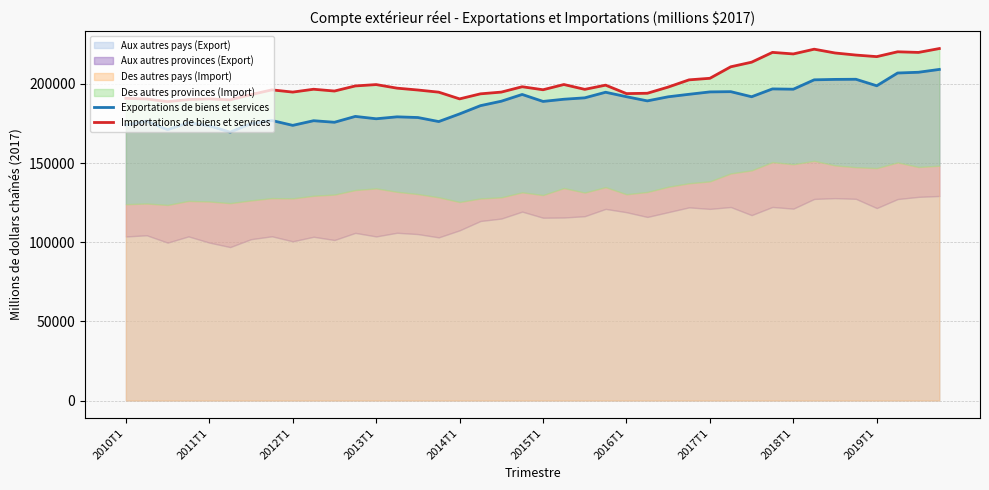

What is the minimum value shown in the chart?

169534